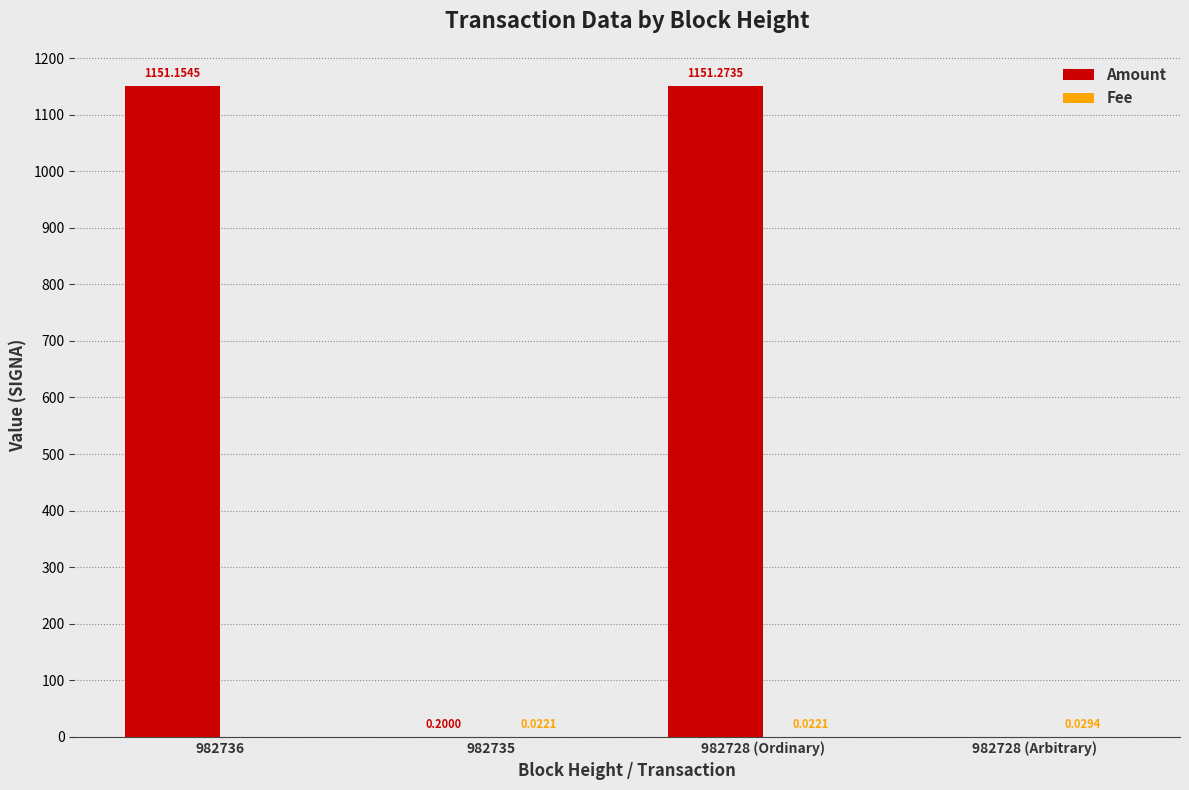

Count the number of data series in this chart.

2